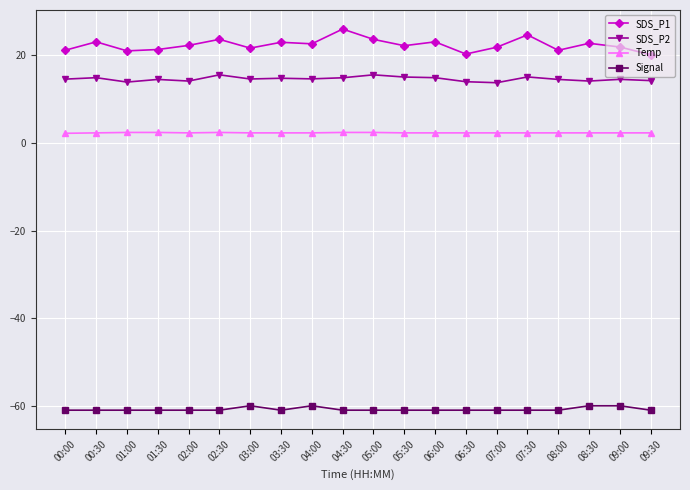

The value of SDS_P1 at 07:30 is 24.7. True or false?

True